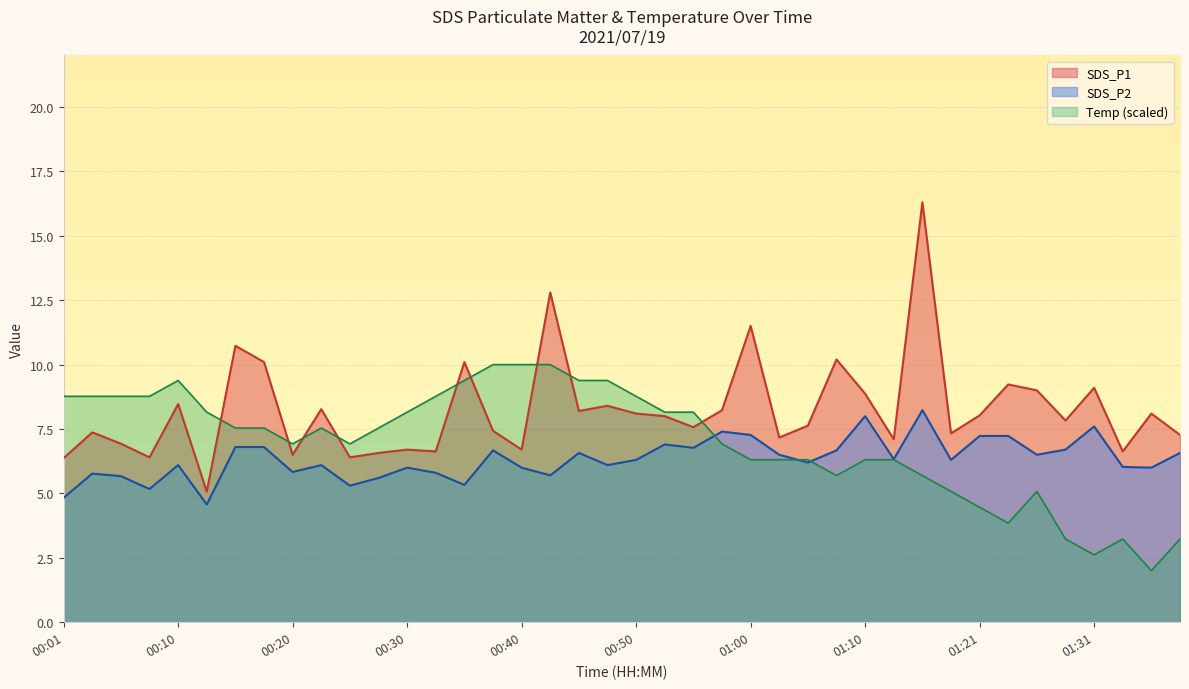

True or false: SDS_P1 and SDS_P2 cross at least once.

False